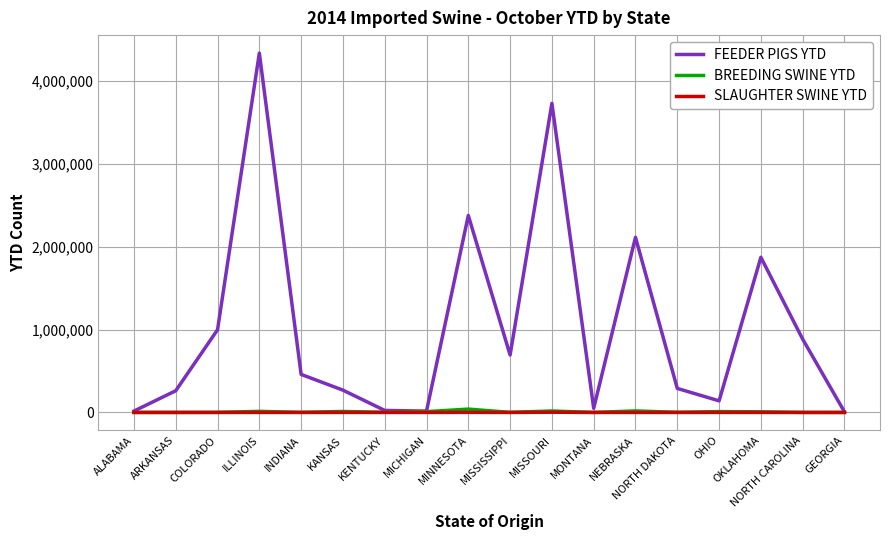

Which series has the largest total across all categories?

FEEDER PIGS YTD